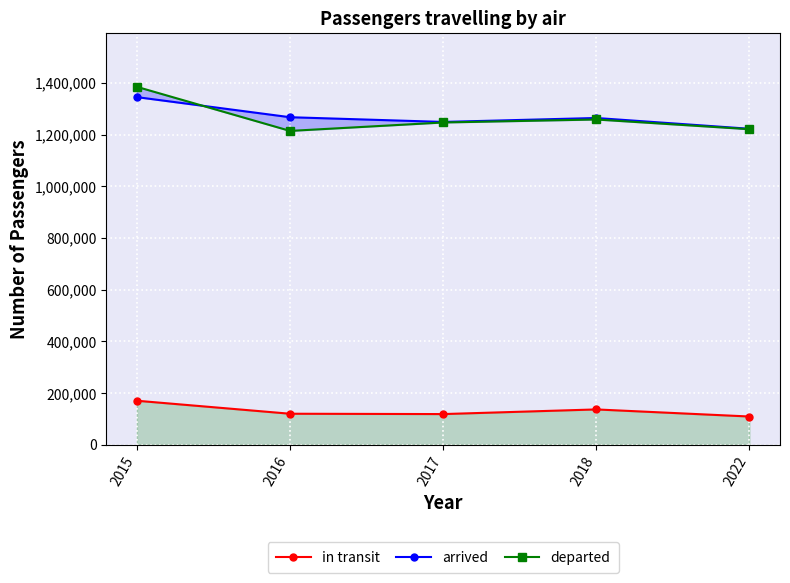

What is the minimum value for arrived?

1223171